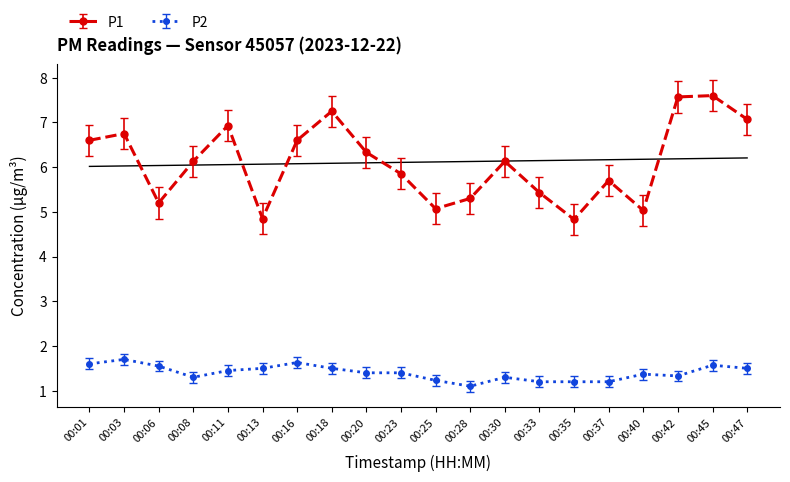

What is the maximum value shown in the chart?

7.6